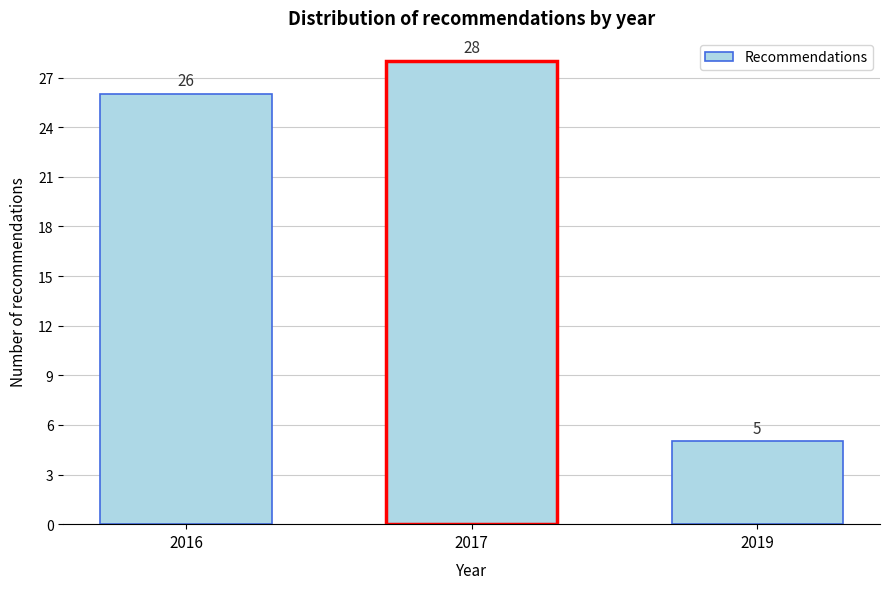

Reading left to right, list all the values displayed in this chart.

26	28	5